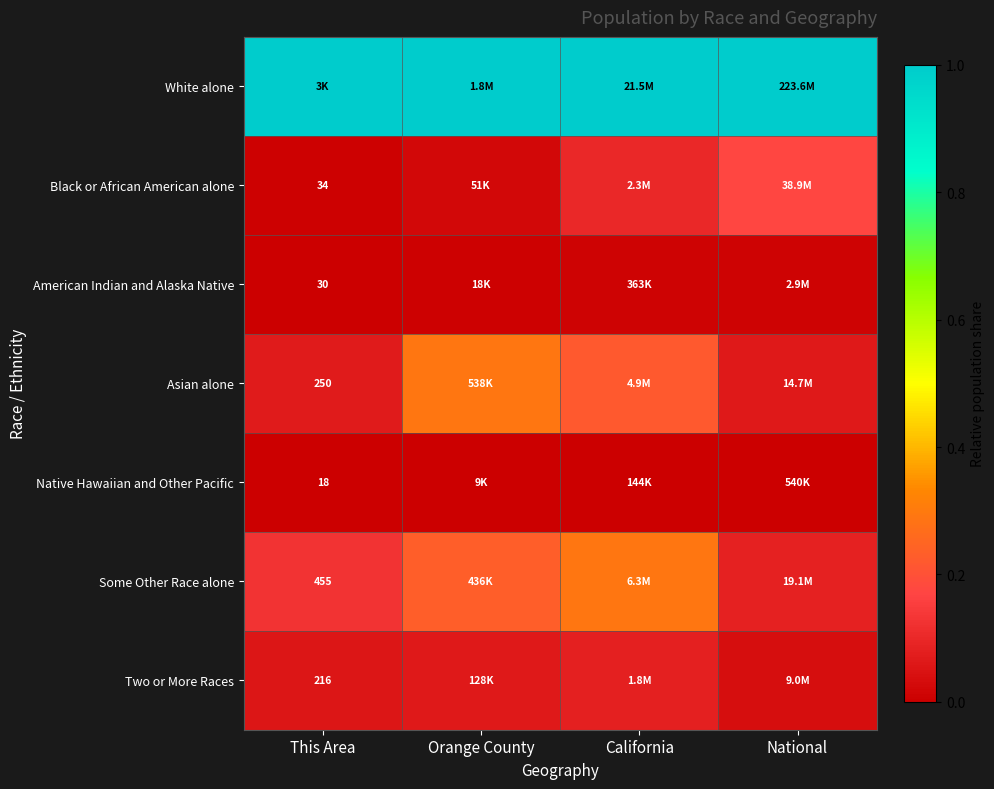

Rank the series by their maximum value, from highest to lowest.

White alone, Asian alone, Some Other Race alone, Black or African American alone, Two or More Races, American Indian and Alaska Native, Native Hawaiian and Other Pacific